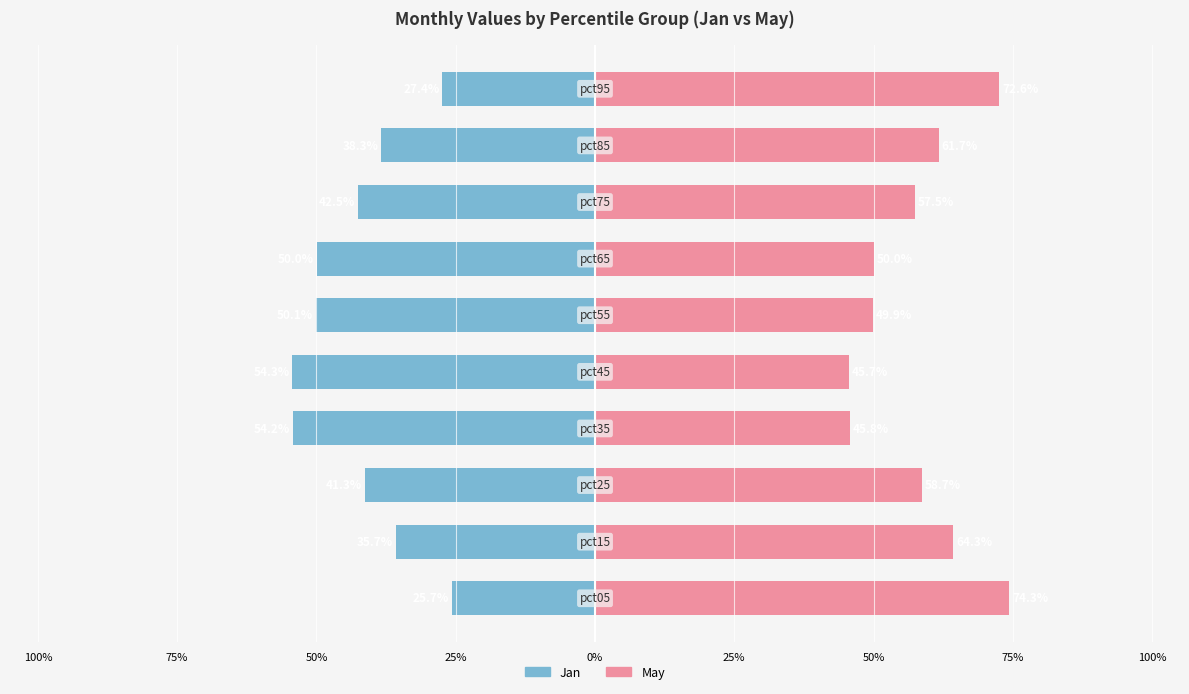

The value of Jan at 100% is -56.6. True or false?

False